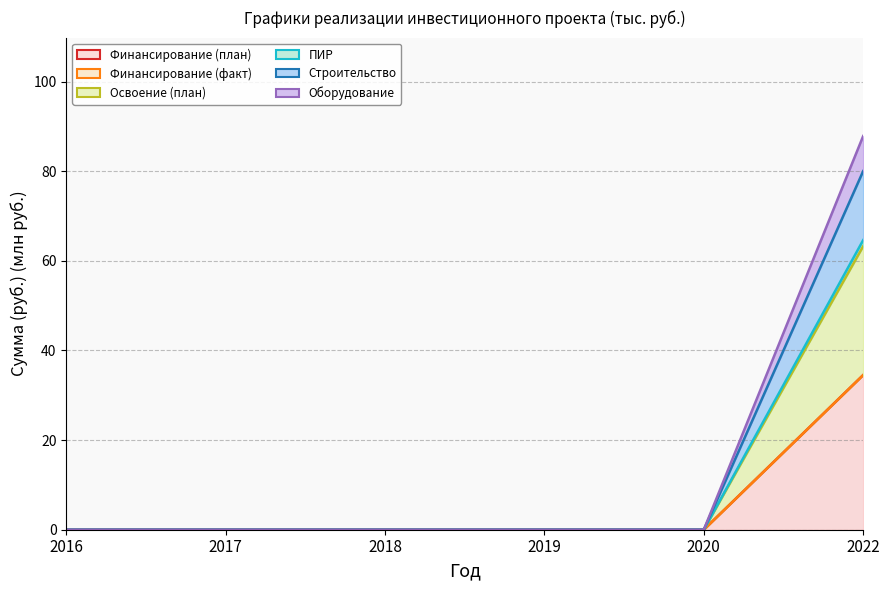

How many data points does each series have?

6